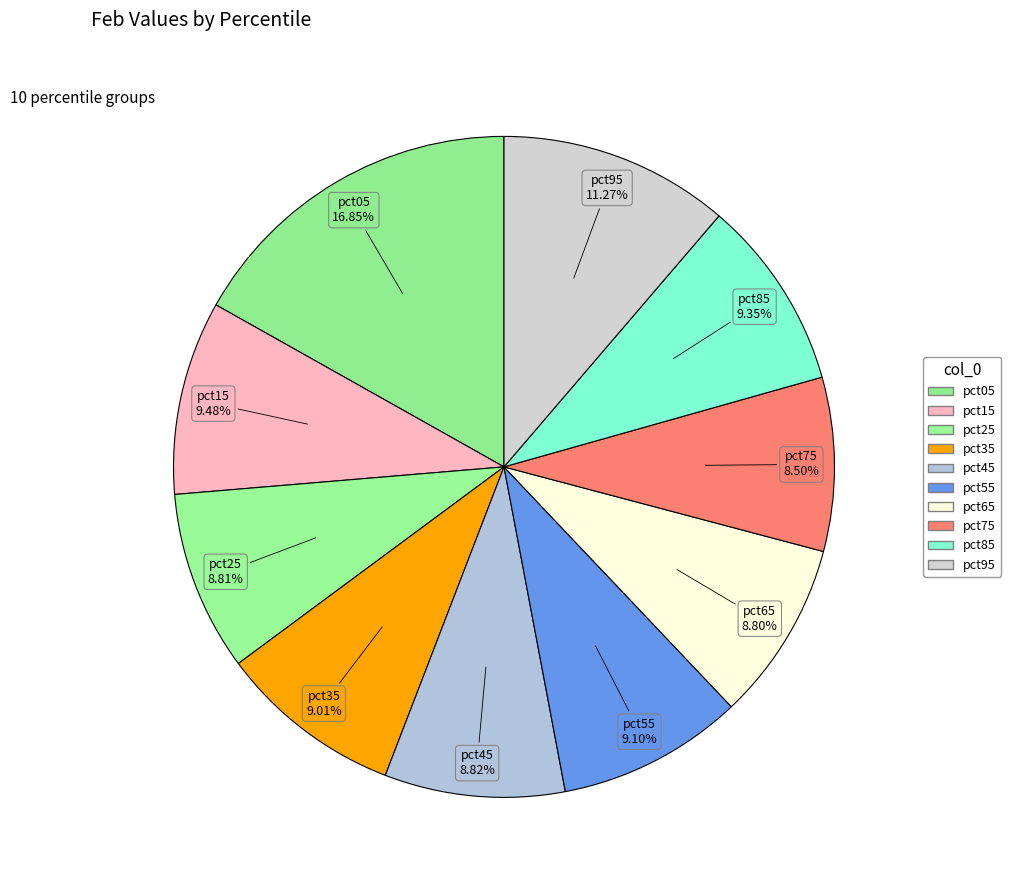

What is the smallest slice in the pie chart?

pct75